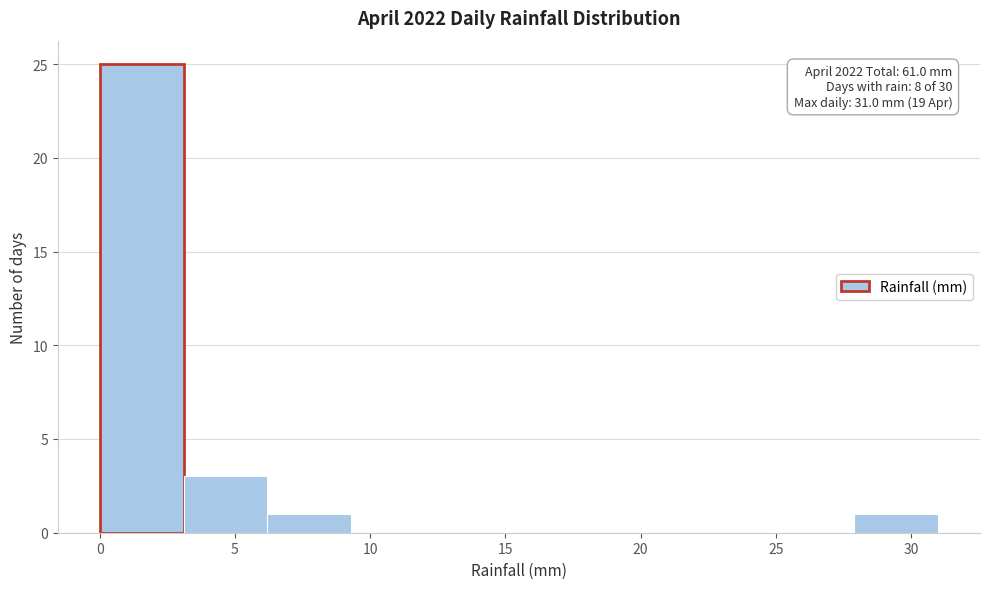

Over which range of the x-axis is the bar tallest?

0.0 to 3.1